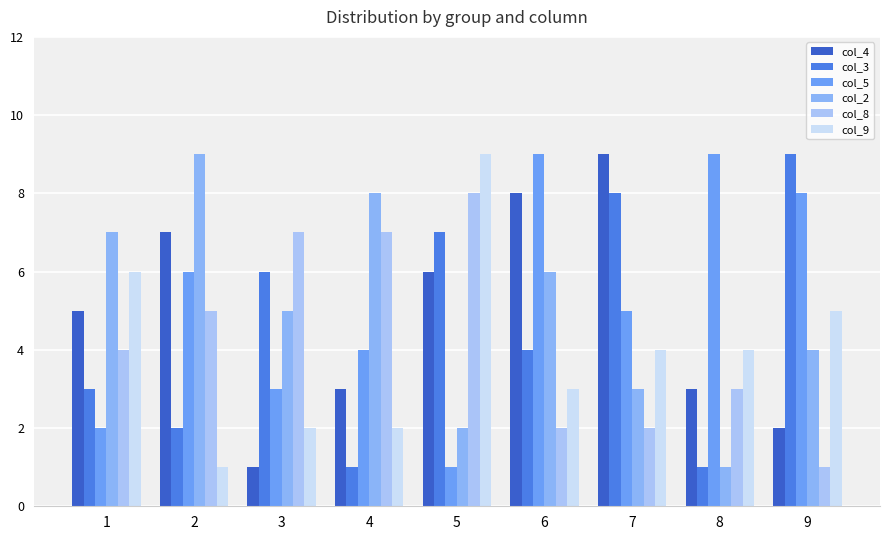

List the series in order of their peak value, lowest first.

col_8, col_4, col_3, col_5, col_2, col_9